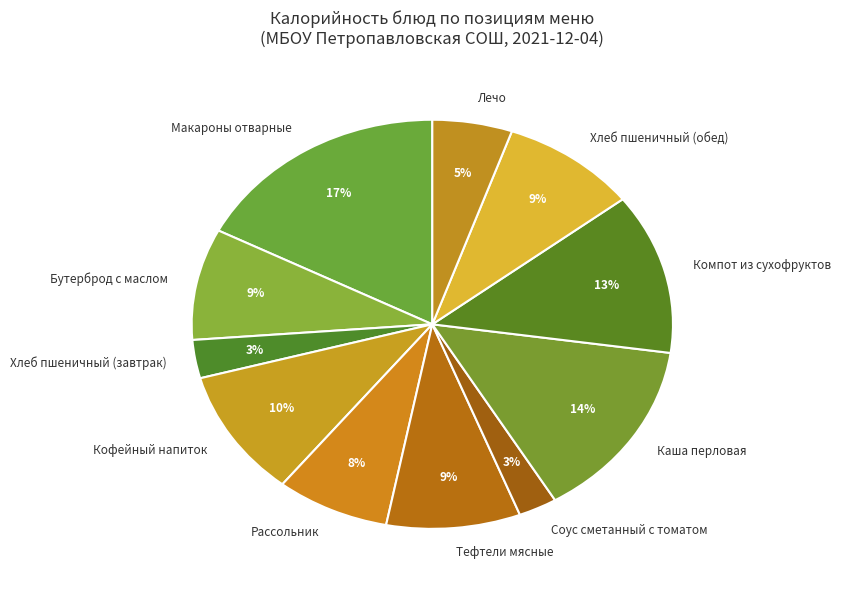

Is the sum of Лечо and Компот из сухофруктов greater than half?

No